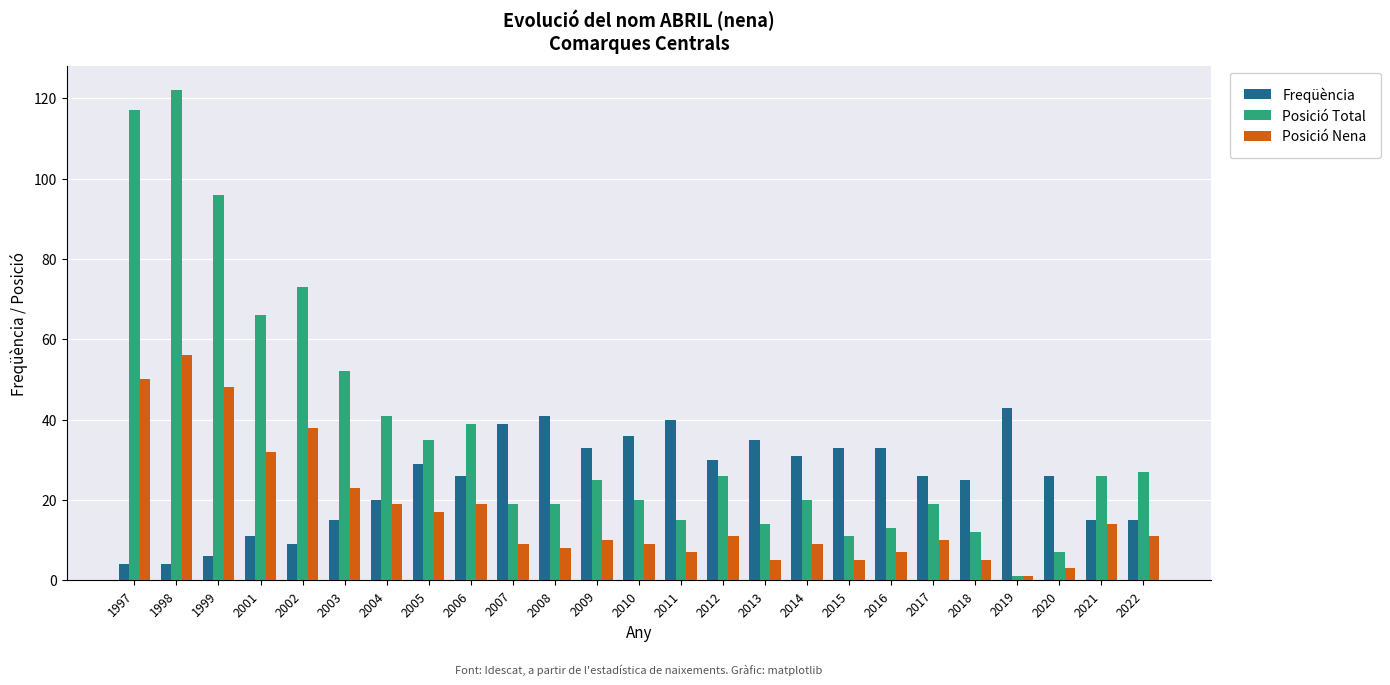

List the series in order of their peak value, lowest first.

Freqüència, Posició Nena, Posició Total